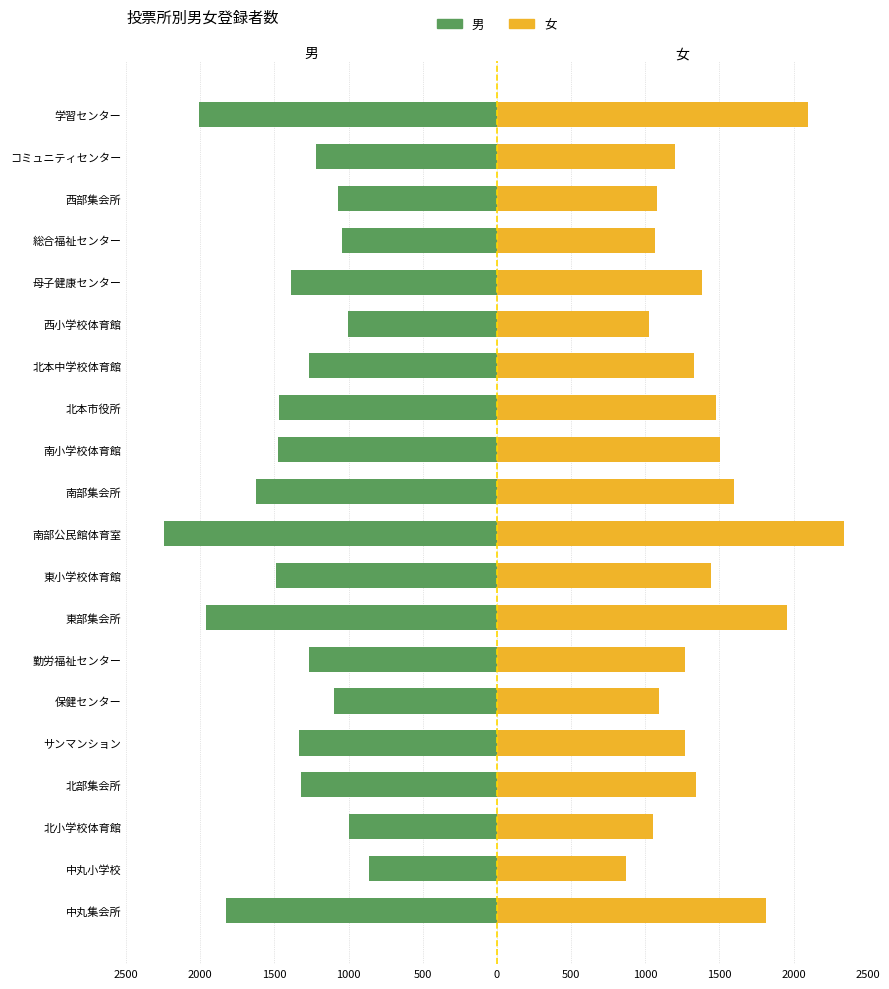

How many values in the 女 series are below 1343?

10